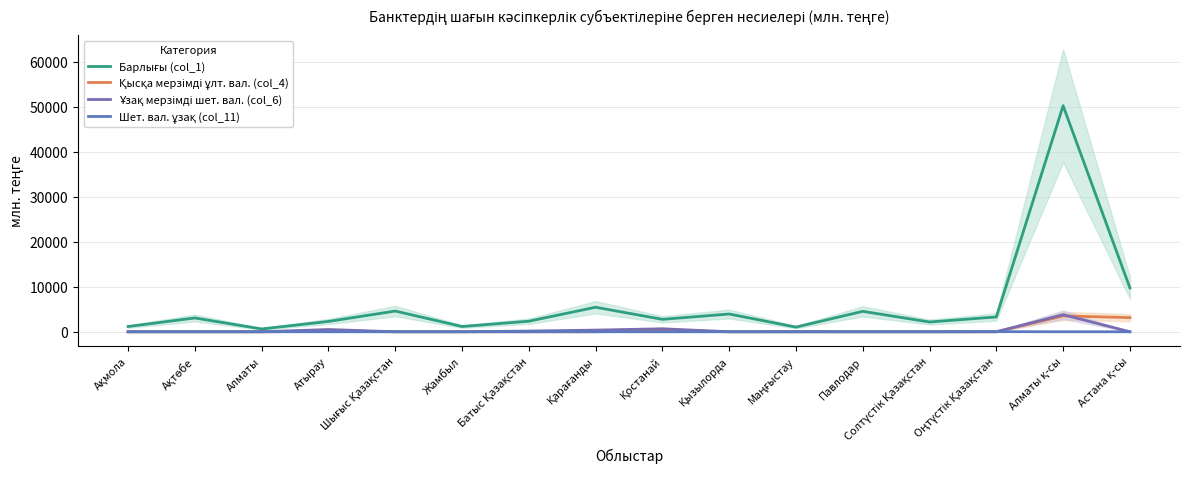

Which has a higher value, Оңтүстік Қазақстан or Астана қ-сы?

Астана қ-сы